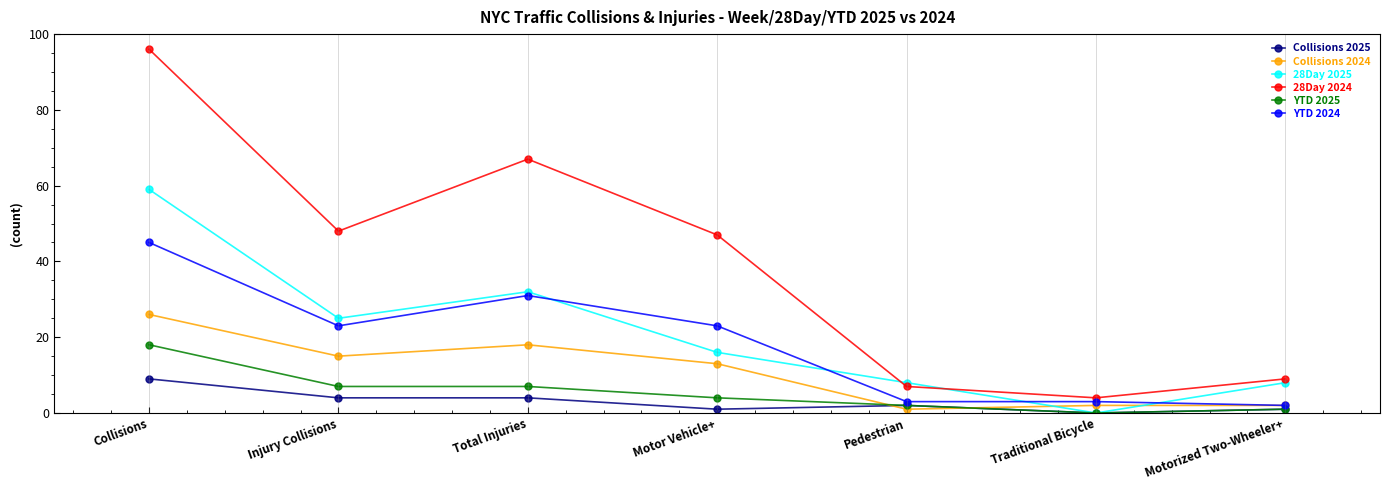

True or false: 28Day 2025 has more than 1 points higher than both neighbors.

False